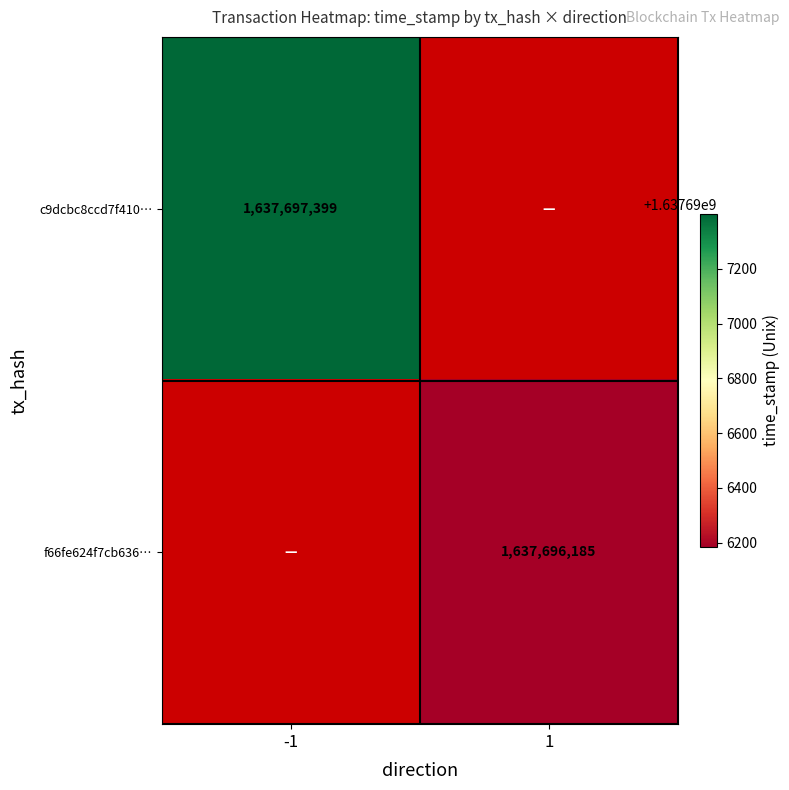

Reading left to right, list all the values displayed in this chart.

c9dcbc8ccd7f4109bc28576e5450de7bb510b89: -1=1637697399	1=0
f66fe624f7cb6362e4160e002064449be04de9a: -1=0	1=1637696185